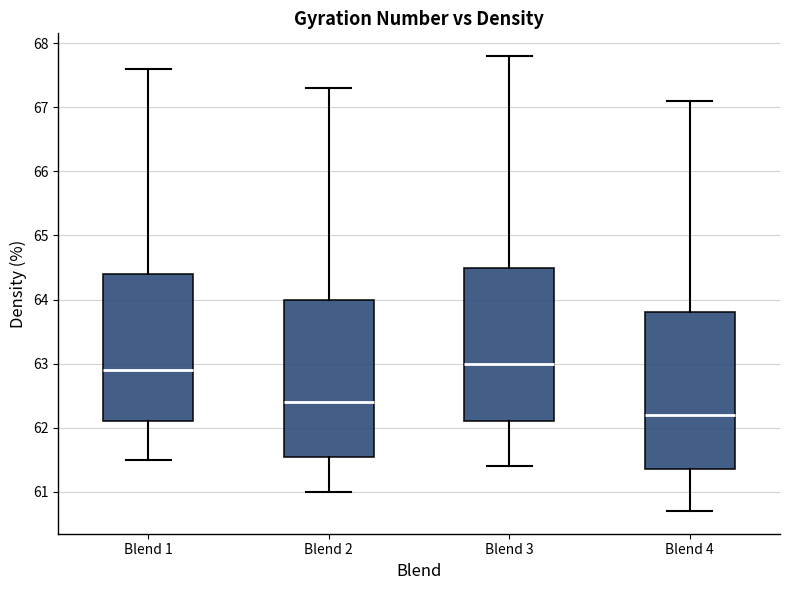

Reading left to right, transcribe this box plot: for each box, give where its median line is, the range the box spans, and where its two whiskers end, as read against the y-axis. The values are not printed on the chart, so give them approximately, as read against the axis.

Blend 1: median 62.9, box 62.1 to 64.4, whiskers 61.5 to 67.6
Blend 2: median 62.4, box 61.6 to 64.0, whiskers 61.0 to 67.3
Blend 3: median 63.0, box 62.1 to 64.5, whiskers 61.4 to 67.8
Blend 4: median 62.2, box 61.4 to 63.8, whiskers 60.7 to 67.1